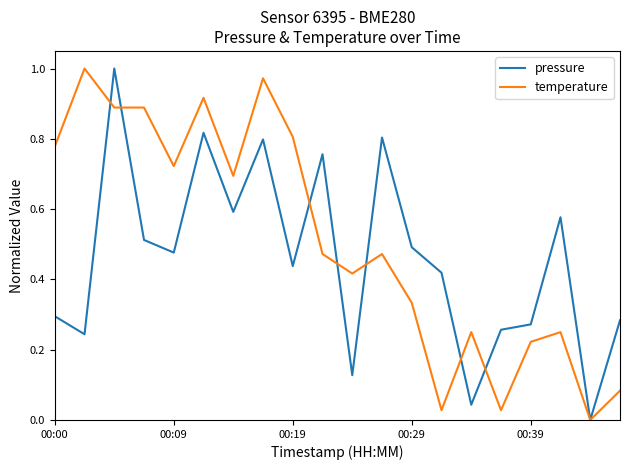

Which series has the largest total across all categories?

temperature